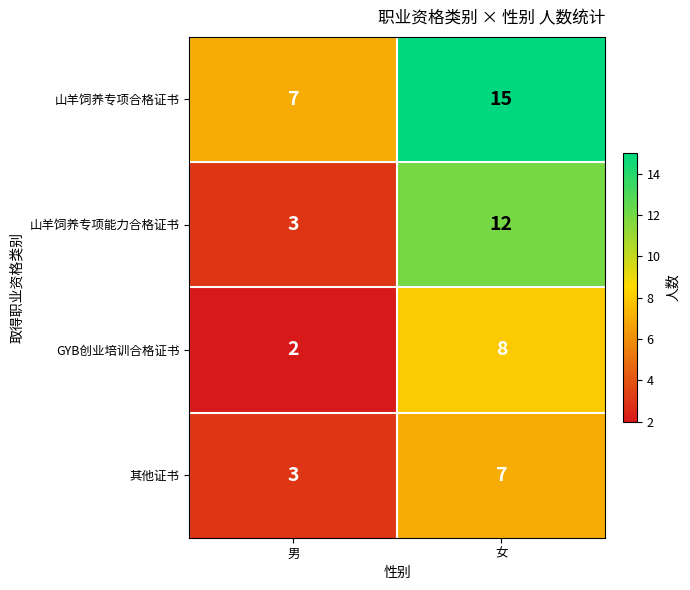

What is the difference between the 山羊饲养专项能力合格证书 values at 女 and 男?

9